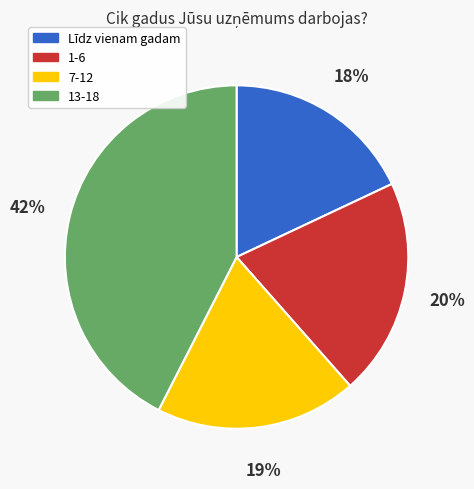

Does 7-12 account for over 50% of the chart?

No